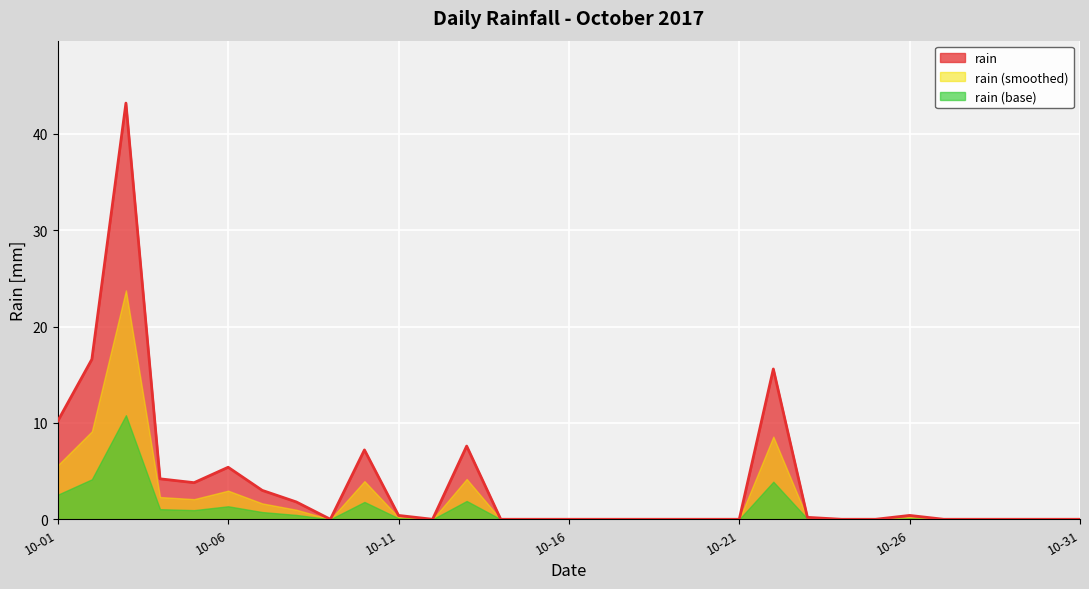

Reading right to left, what are all the values shown in this chart?

0.0	0.0	0.0	0.0	0.0	0.4	0.0	0.0	0.2	15.6	0.0	0.0	0.0	0.0	0.0	0.0	0.0	0.0	7.6	0.0	0.4	7.2	0.0	1.8	3.0	5.4	3.8	4.2	43.2	16.6	10.2